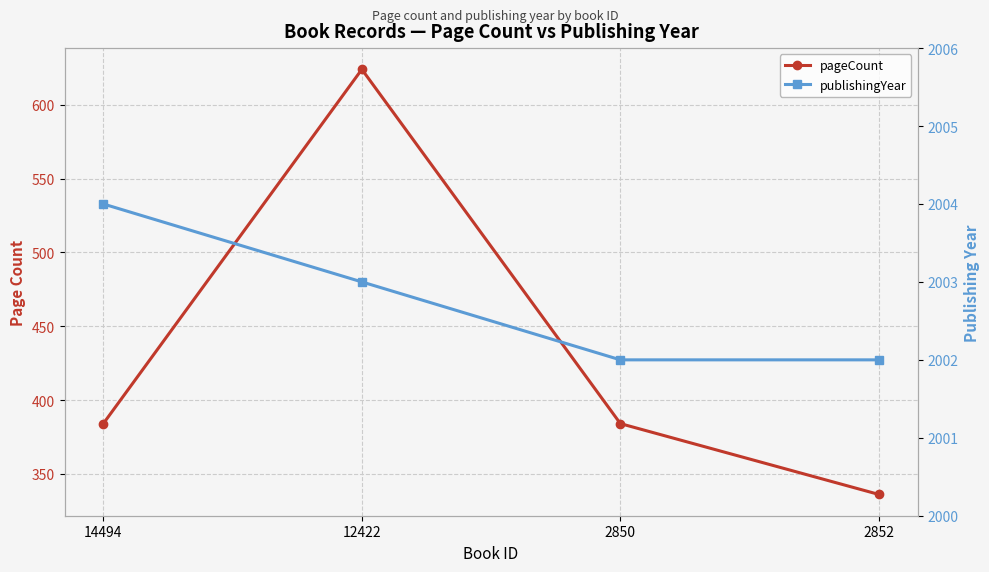

Reading left to right, transcribe all the data shown in this chart.

pageCount: 14494=384	12422=624	2850=384	2852=336
publishingYear: 14494=2004	12422=2003	2850=2002	2852=2002